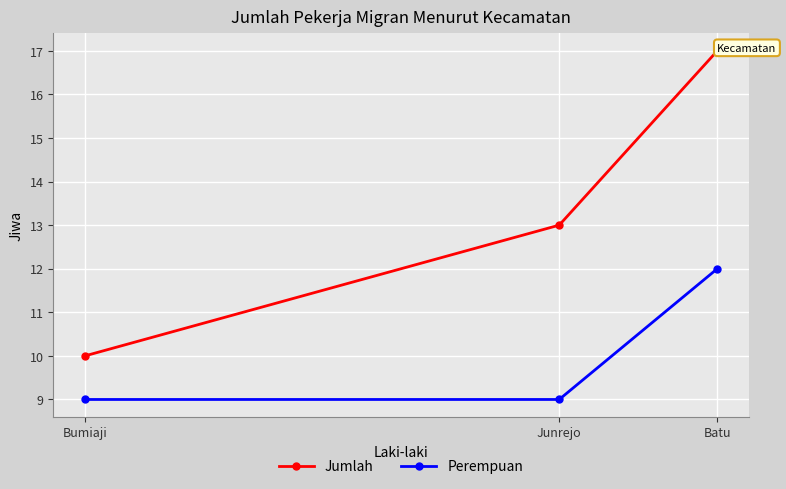

Reading right to left, what are all the values shown in this chart?

Jumlah: Batu=17	Junrejo=13	Bumiaji=10
Perempuan: Batu=12	Junrejo=9	Bumiaji=9